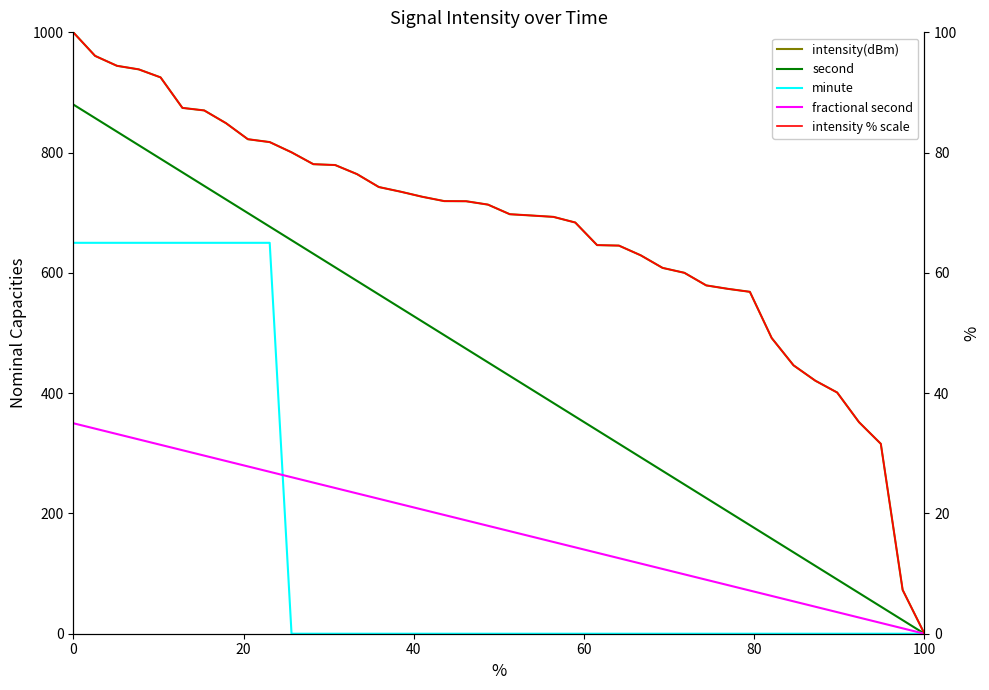

True or false: minute and fractional second cross at least once.

True